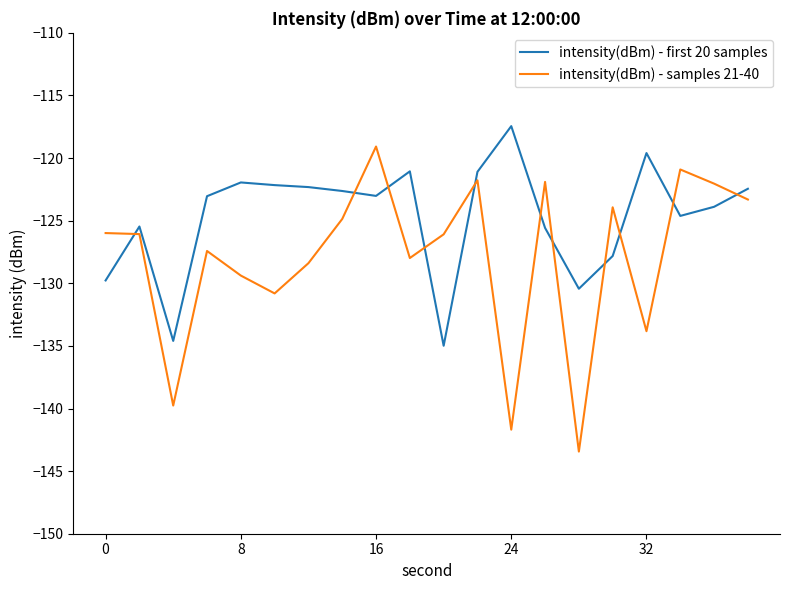

List the series in order of their peak value, highest first.

intensity(dBm) - first 20 samples, intensity(dBm) - samples 21-40